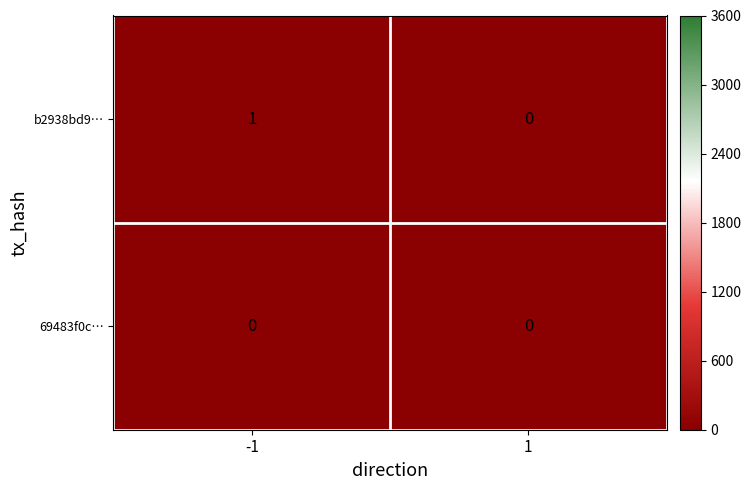

List the series in order of their overall mean, lowest first.

69483f0c…, b2938bd9…